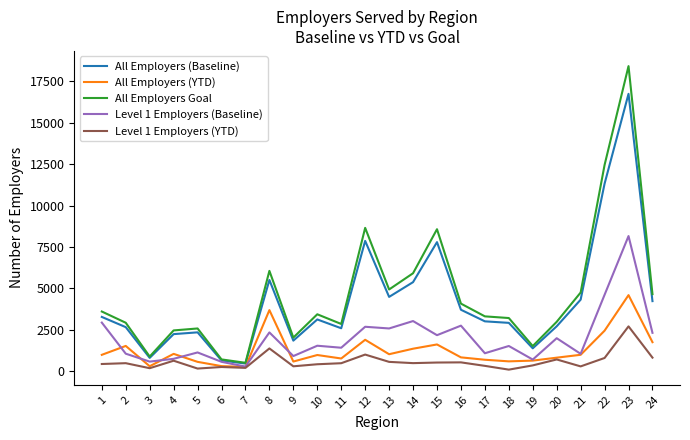

What is the maximum value for Level 1 Employers (Baseline)?

8157.0